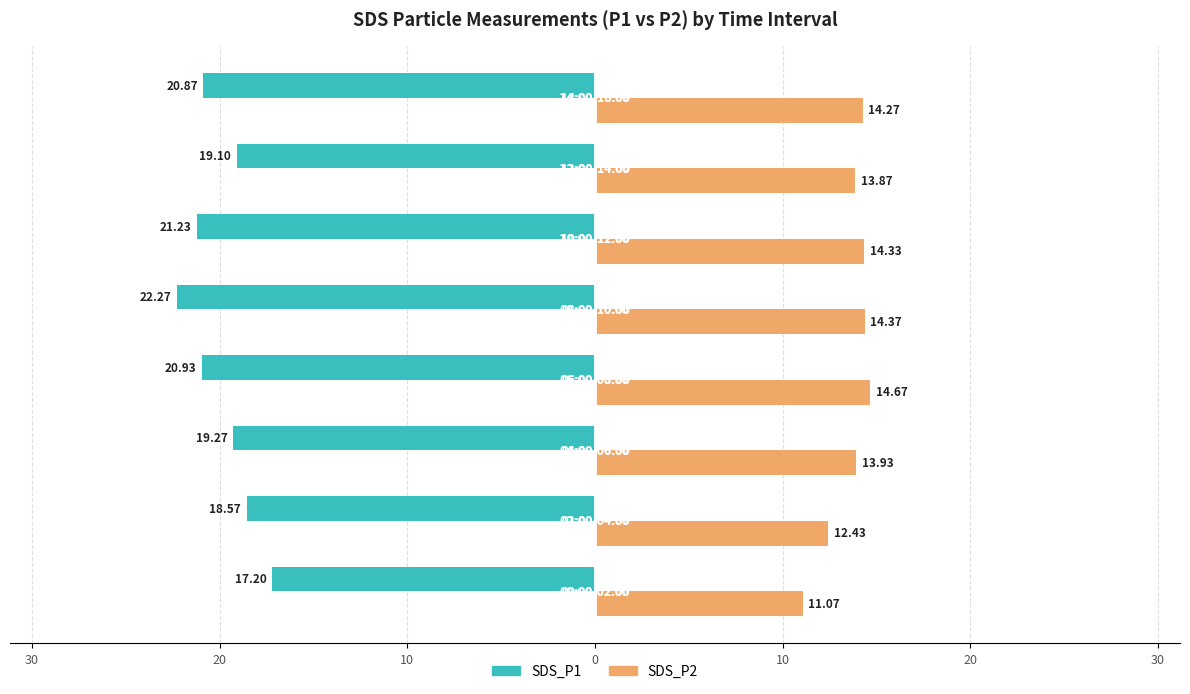

What are all the series names shown in the legend?

SDS_P1, SDS_P2